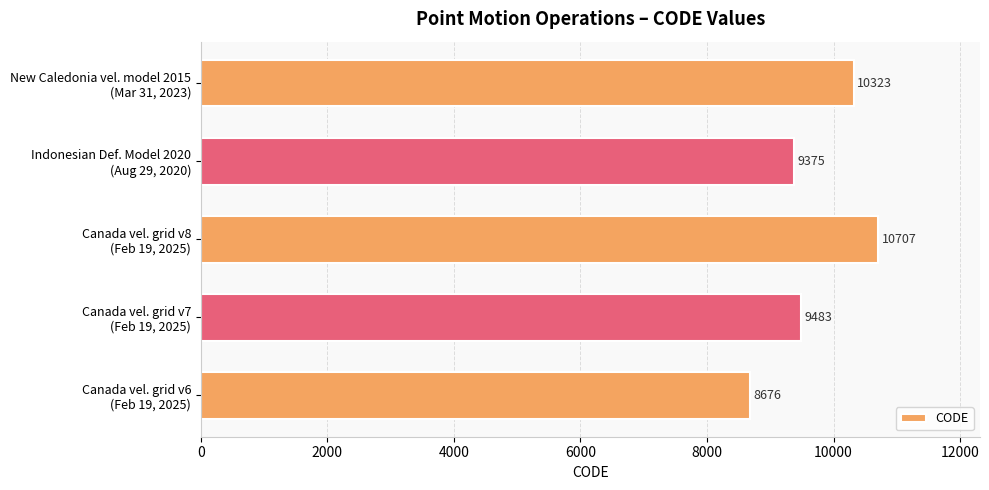

Are the bars horizontal?

Yes